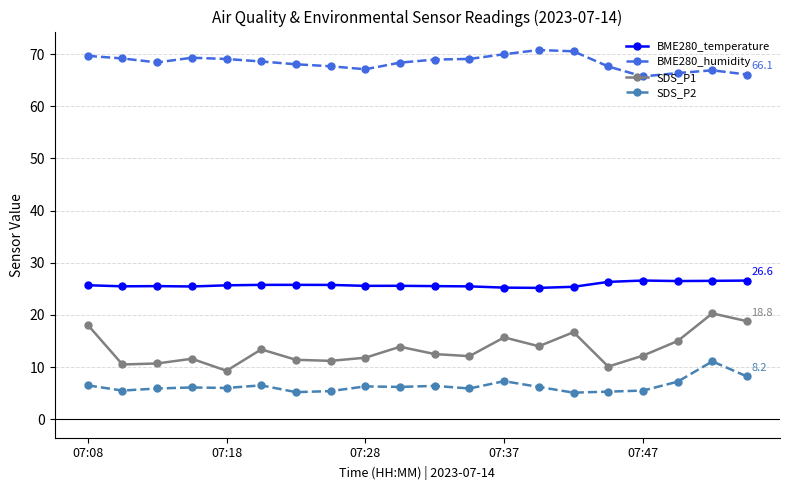

In SDS_P1, how many points are higher than both neighbors (excluding endpoints)?

6